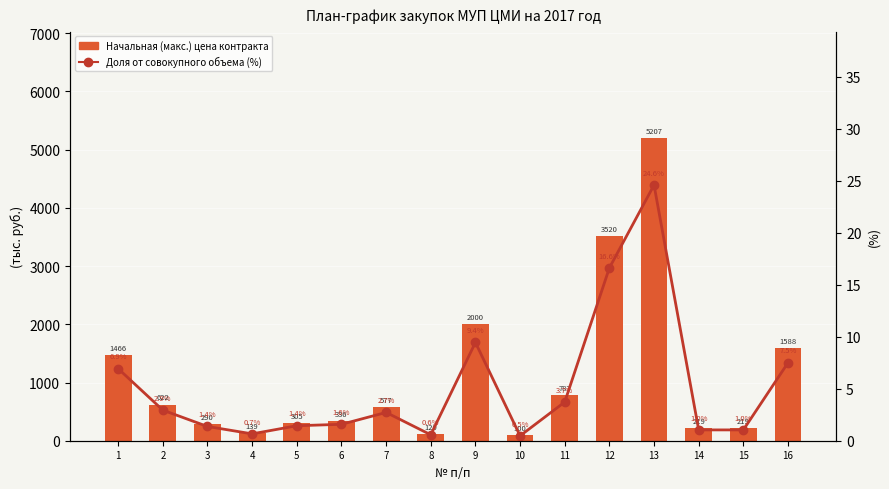

What is the total value across all series at 15?

220.4